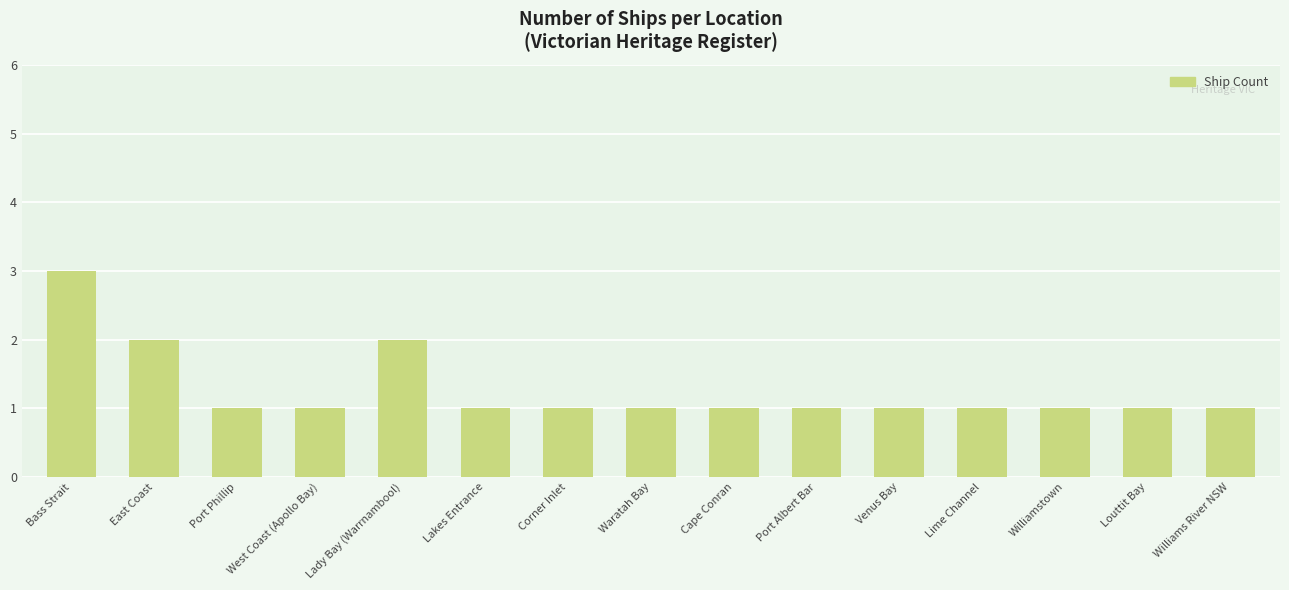

What is the greatest value displayed?

3